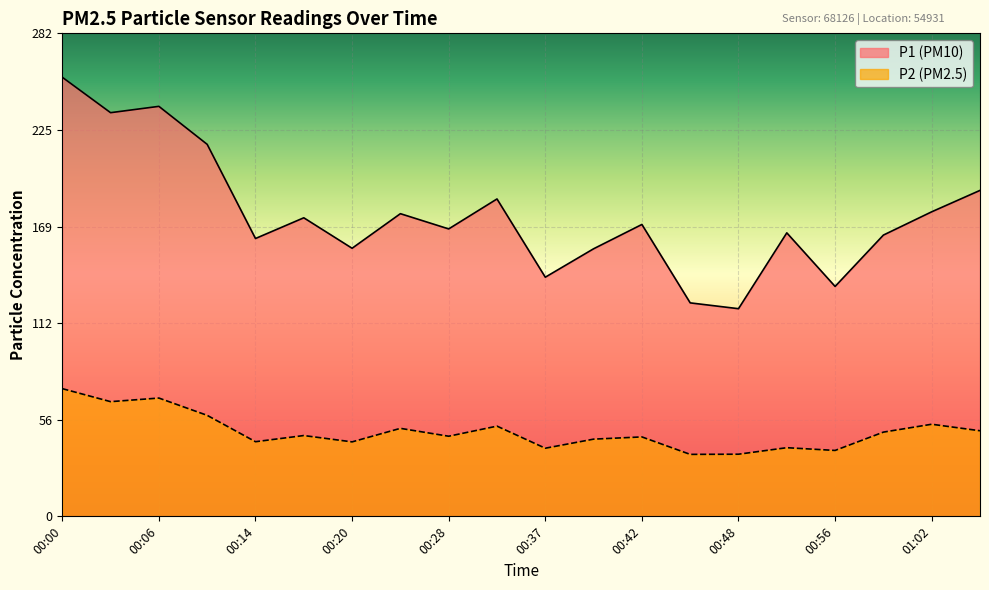

What are all the series names shown in the legend?

P1, P2